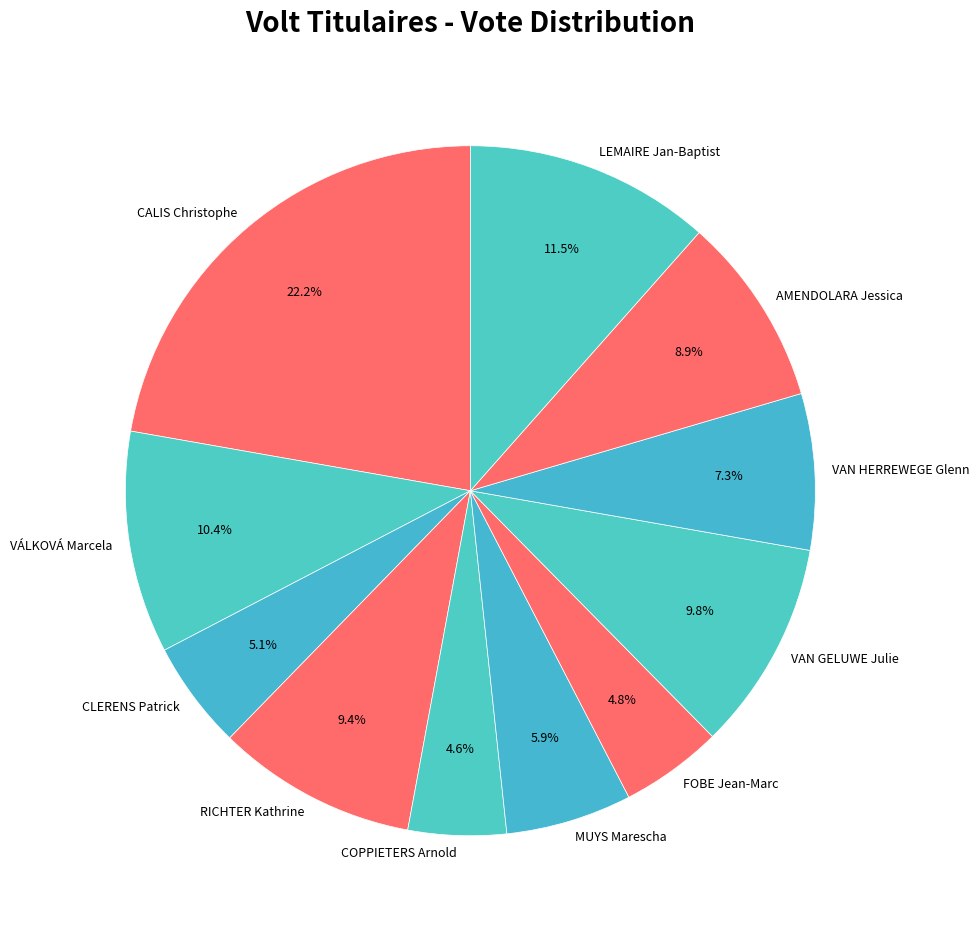

Is CALIS Christophe the majority of the pie?

No